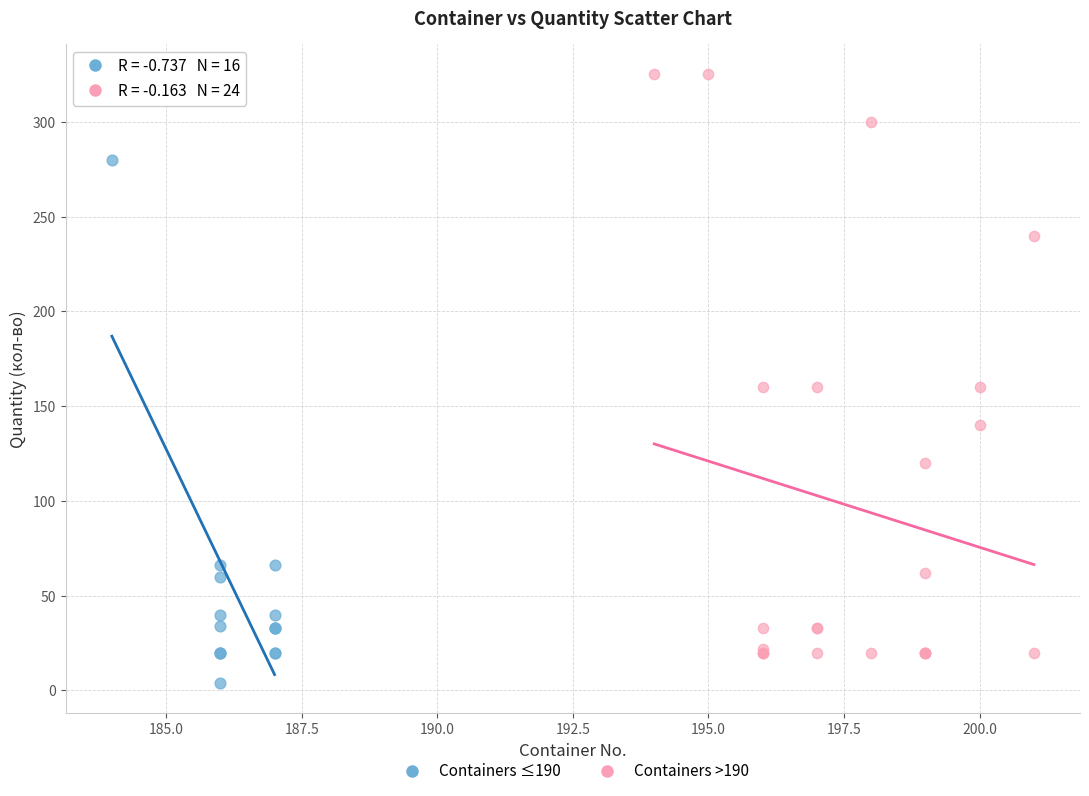

Which series has the largest Y range (max minus min)?

Containers >190